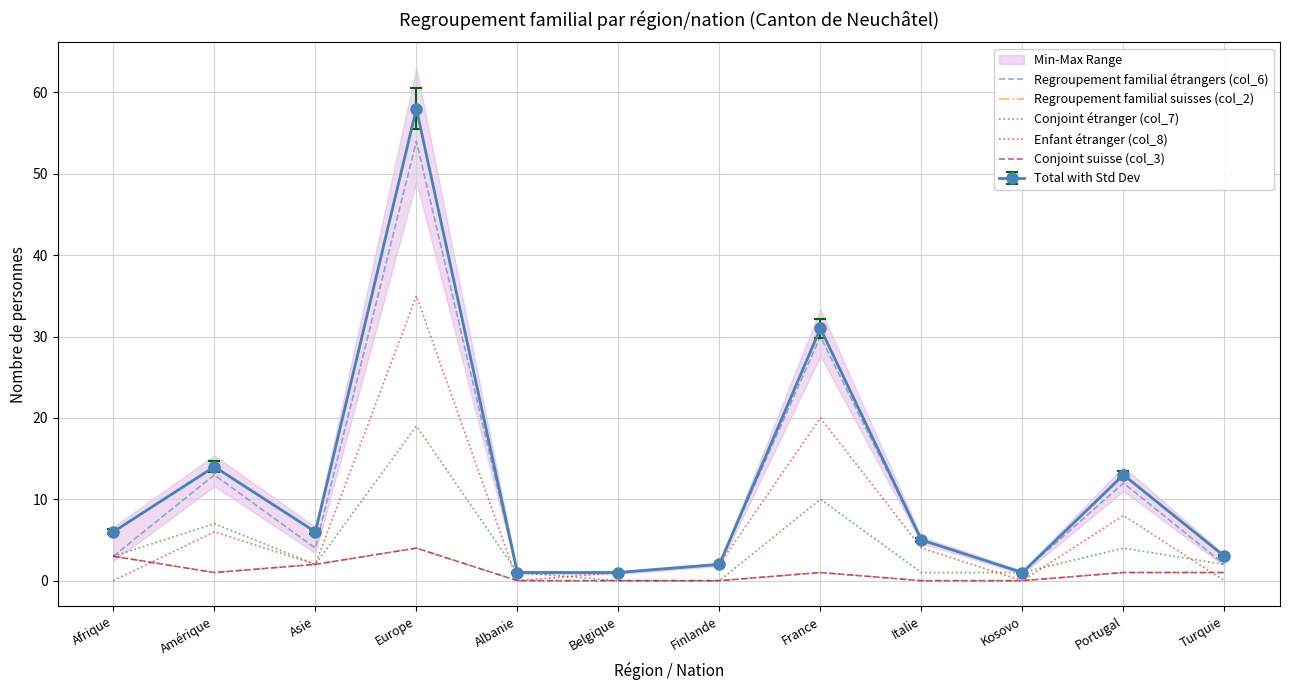

What position from the left is Finlande?

7